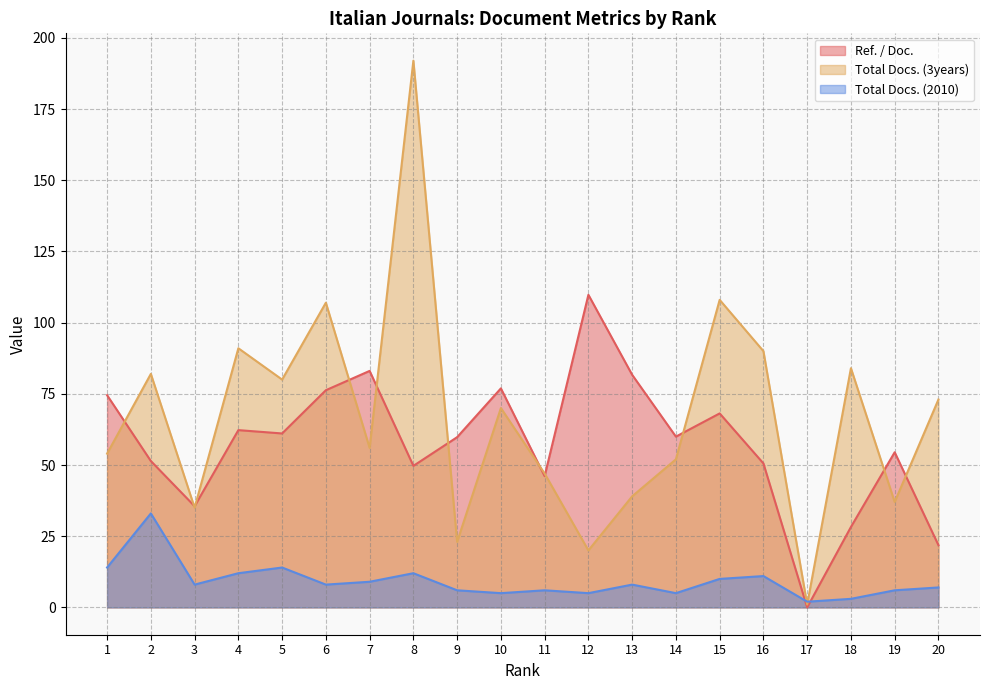

What is the value of the Total Docs. (3years) point at the 8th from the left?

192.0